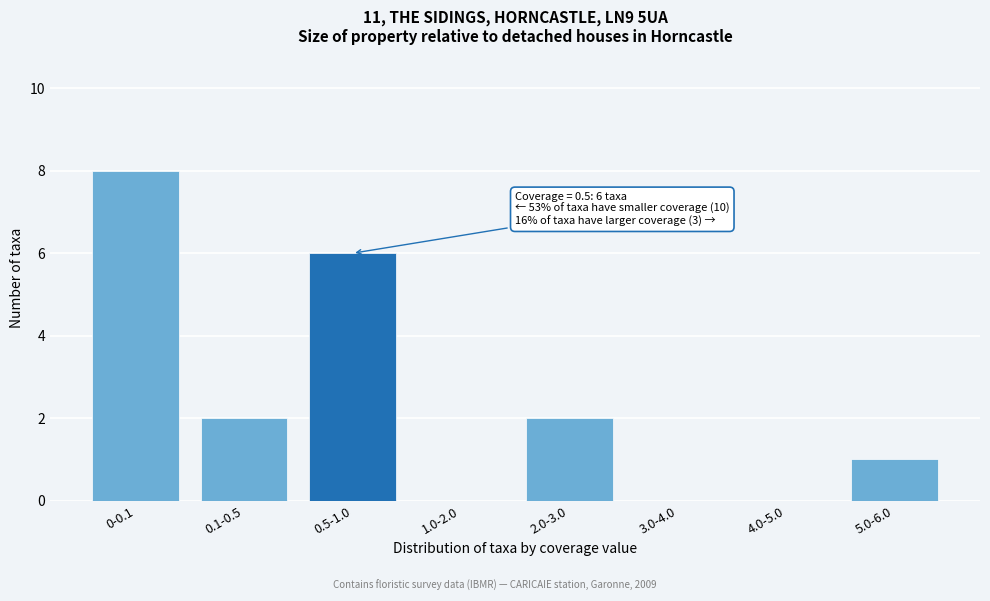

Reading right to left, list all the values displayed in this chart.

5.0-6.0=1	4.0-5.0=0	3.0-4.0=0	2.0-3.0=2	1.0-2.0=0	0.5-1.0=6	0.1-0.5=2	0-0.1=8